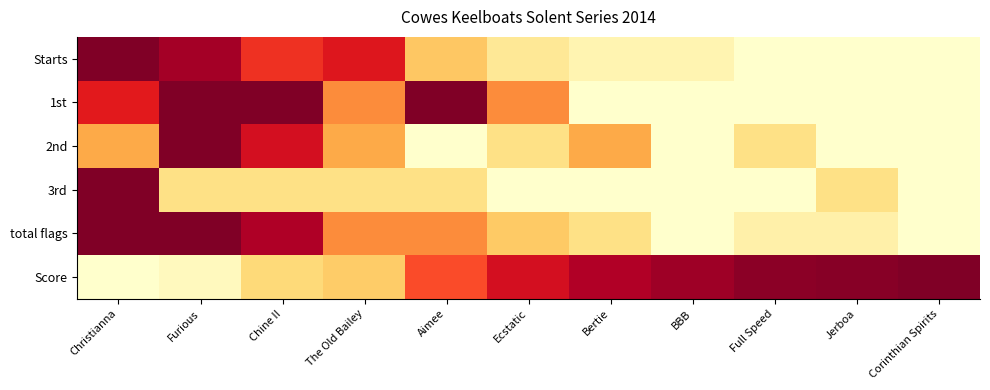

At how many categories does at least one series exceed 0?

11